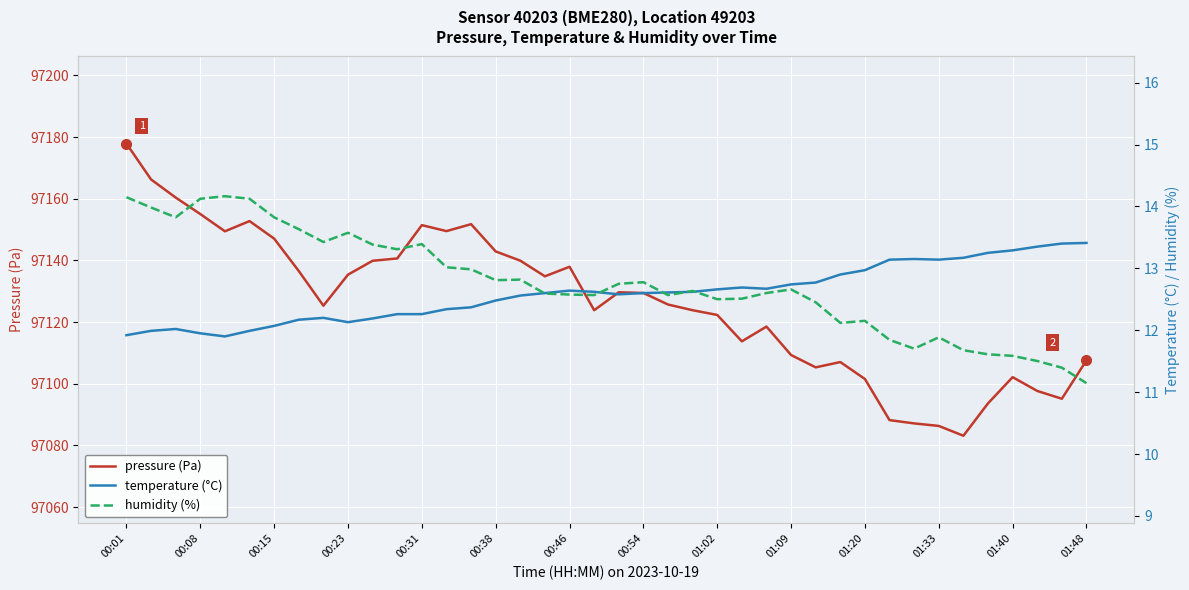

At how many categories does at least one series exceed 54583?

40